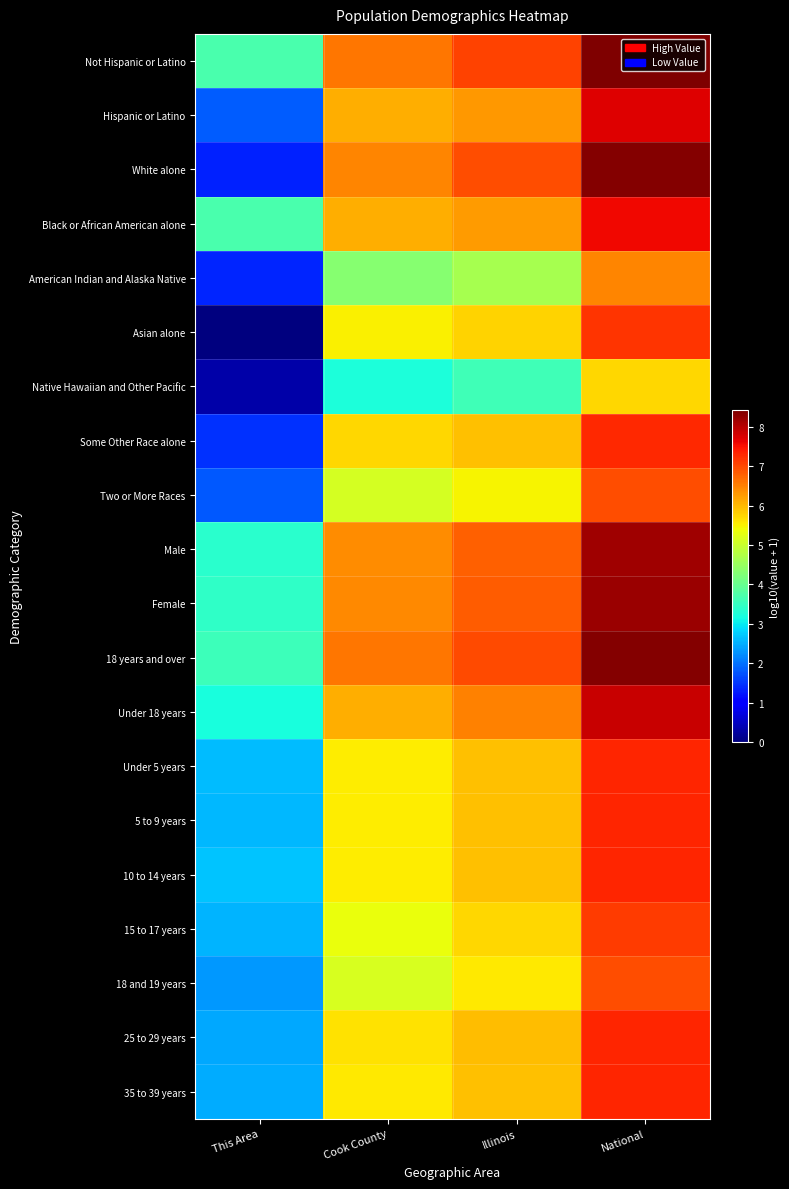

Reading left to right, transcribe all the data shown in this chart.

Not Hispanic or Latino: This Area=3.7	Cook County=6.6	Illinois=7.0	National=8.4
Hispanic or Latino: This Area=1.8	Cook County=6.1	Illinois=6.3	National=7.7
White alone: This Area=1.3	Cook County=6.5	Illinois=7.0	National=8.3
Black or African American alone: This Area=3.7	Cook County=6.1	Illinois=6.3	National=7.6
American Indian and Alaska Native: This Area=1.4	Cook County=4.3	Illinois=4.6	National=6.5
Asian alone: This Area=0.0	Cook County=5.5	Illinois=5.8	National=7.2
Native Hawaiian and Other Pacific: This Area=0.3	Cook County=3.2	Illinois=3.6	National=5.7
Some Other Race alone: This Area=1.5	Cook County=5.7	Illinois=5.9	National=7.3
Two or More Races: This Area=1.8	Cook County=5.1	Illinois=5.5	National=7.0
Male: This Area=3.4	Cook County=6.4	Illinois=6.8	National=8.2
Female: This Area=3.4	Cook County=6.4	Illinois=6.8	National=8.2
18 years and over: This Area=3.6	Cook County=6.6	Illinois=7.0	National=8.4
Under 18 years: This Area=3.2	Cook County=6.1	Illinois=6.5	National=7.9
Under 5 years: This Area=2.6	Cook County=5.5	Illinois=5.9	National=7.3
5 to 9 years: This Area=2.6	Cook County=5.5	Illinois=5.9	National=7.3
10 to 14 years: This Area=2.7	Cook County=5.5	Illinois=5.9	National=7.3
15 to 17 years: This Area=2.5	Cook County=5.3	Illinois=5.7	National=7.1
18 and 19 years: This Area=2.3	Cook County=5.2	Illinois=5.6	National=7.0
25 to 29 years: This Area=2.5	Cook County=5.6	Illinois=6.0	National=7.3
35 to 39 years: This Area=2.5	Cook County=5.6	Illinois=5.9	National=7.3